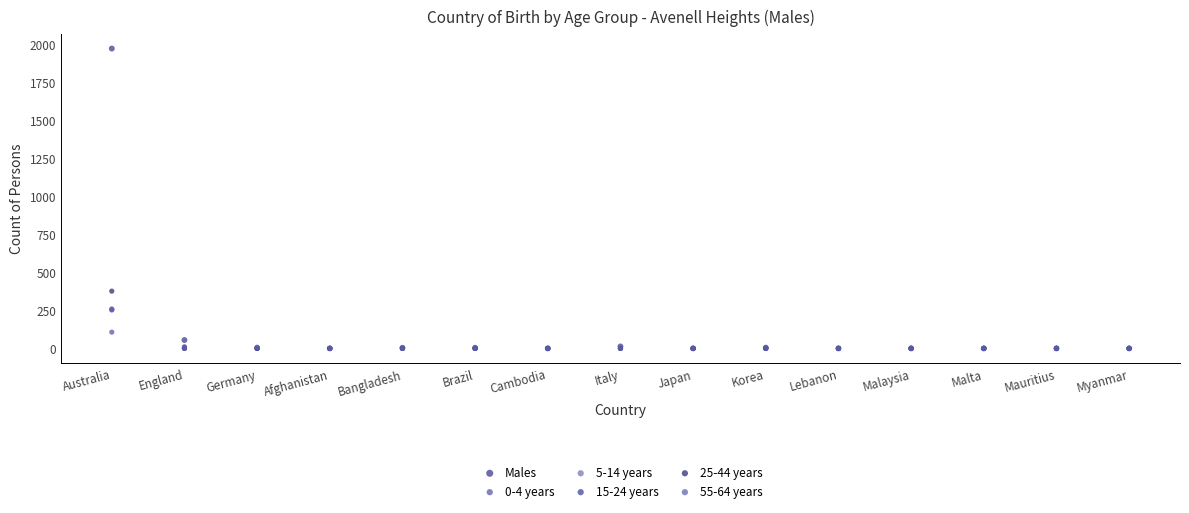

What are all the series names shown in the legend?

Males, 0-4 years, 5-14 years, 15-24 years, 25-44 years, 55-64 years